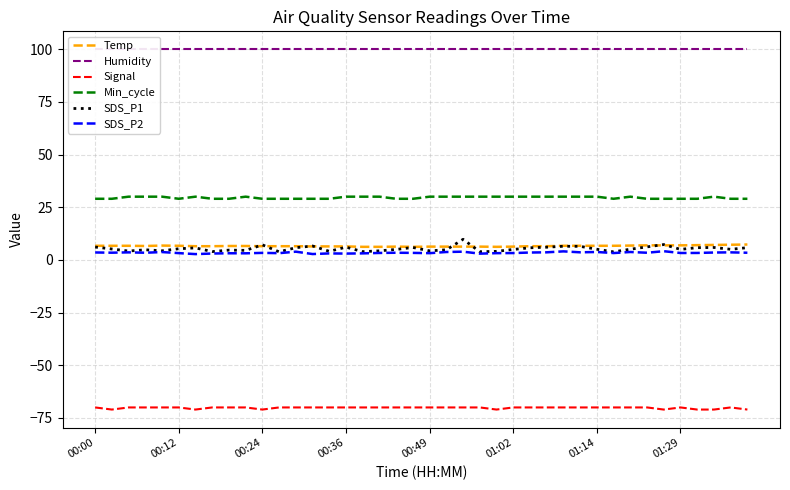

The Temp series shows 6.3 at 00:49. True or false?

True